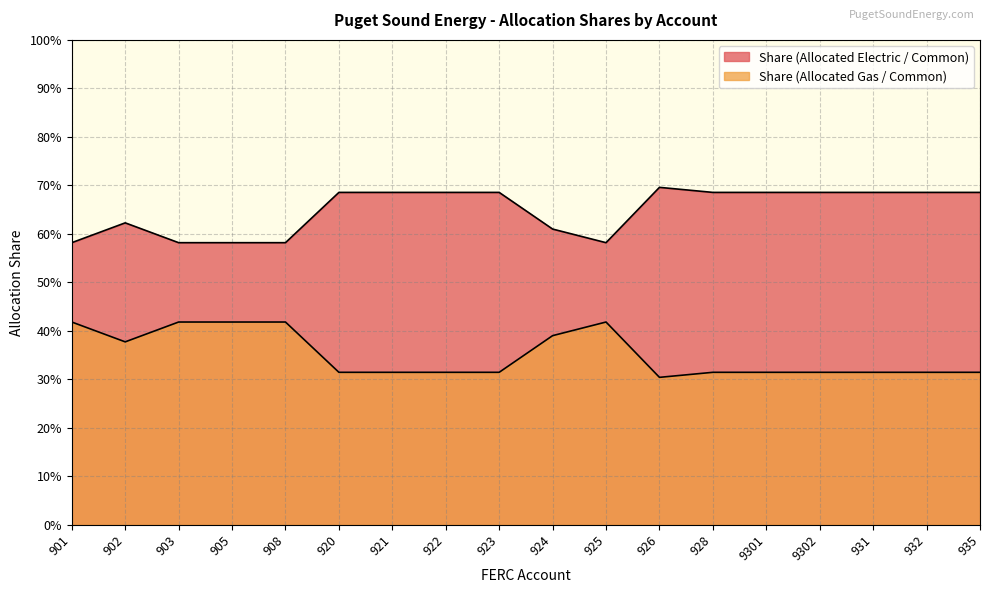

List the series in order of their overall mean, lowest first.

Share (Allocated Electric / Common), Share (Allocated Gas / Common)